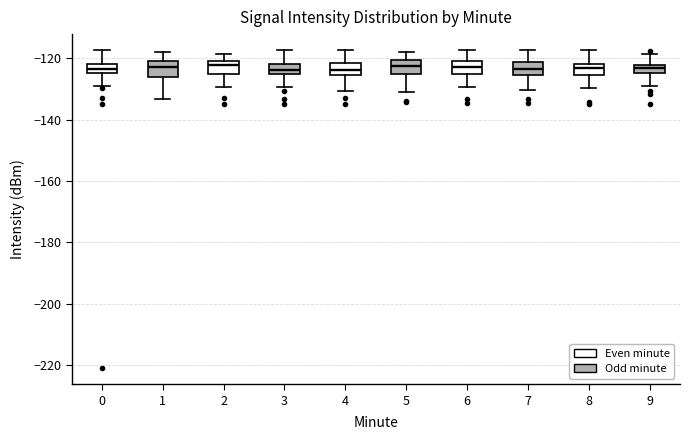

Where does the lower whisker of the box at x = 1 end on the y-axis? The values are not printed on the chart, so give them approximately, as read against the axis.

-134